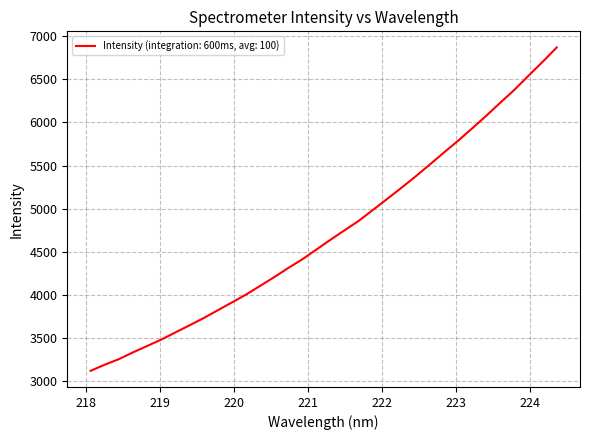

What is the minimum value shown in the chart?

3120.7